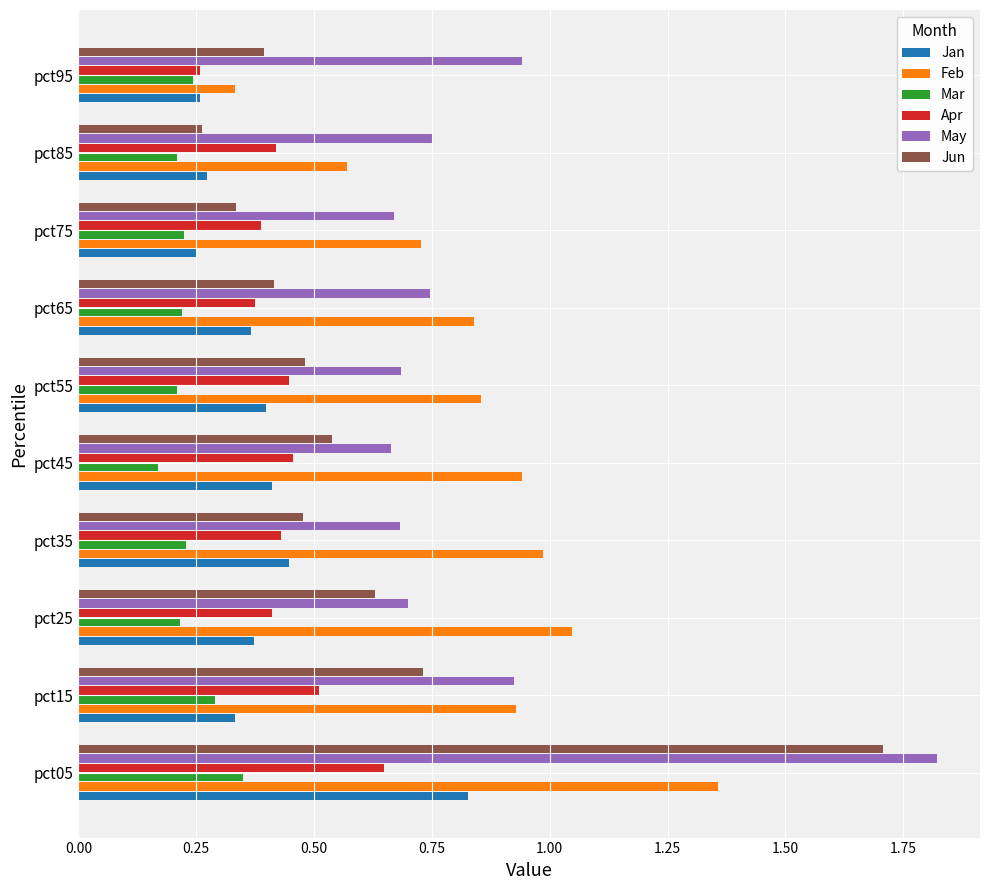

At which label does Apr reach its peak?

pct05